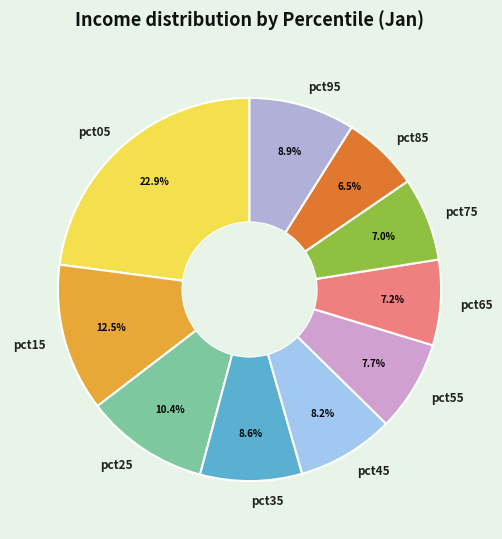

Which slice is the largest?

pct05